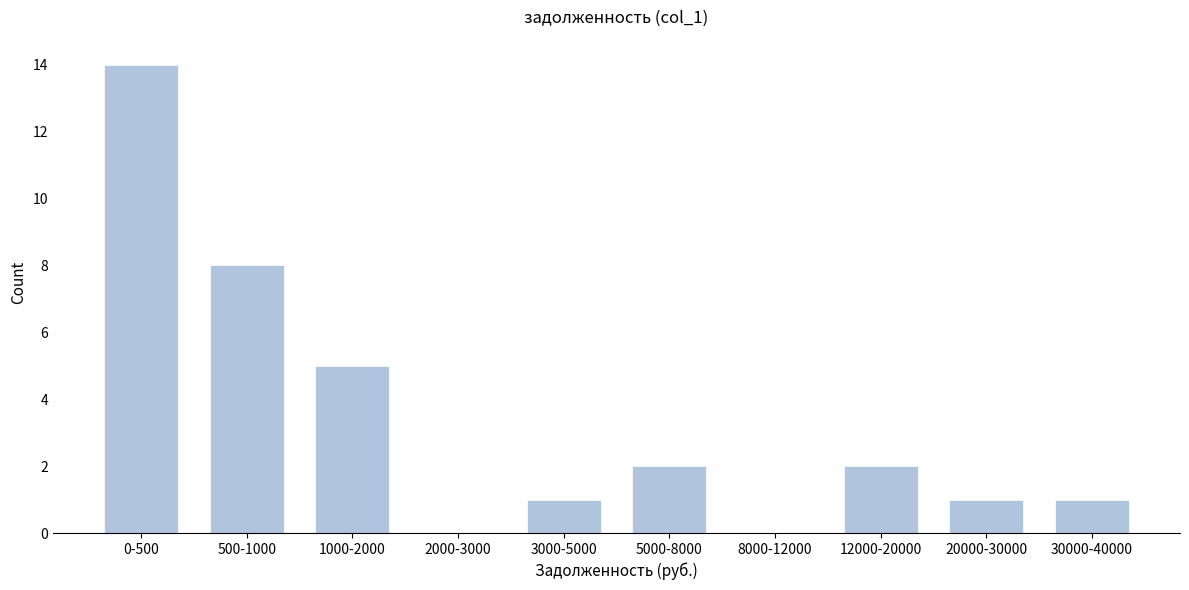

Reading right to left, extract all data points from this chart.

30000-40000=1	20000-30000=1	12000-20000=2	8000-12000=0	5000-8000=2	3000-5000=1	2000-3000=0	1000-2000=5	500-1000=8	0-500=14